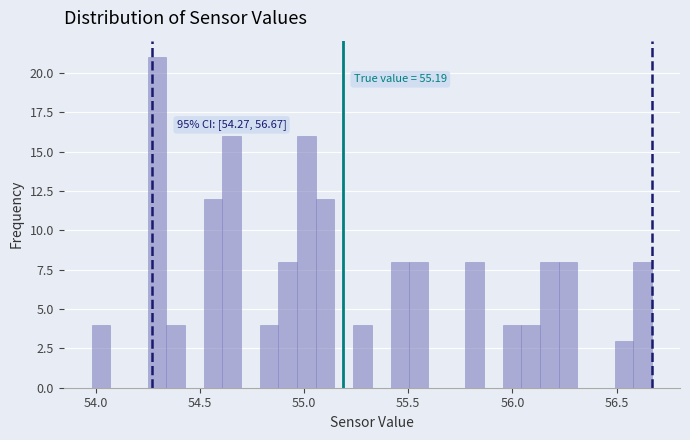

Around what value on the x-axis is the tallest bar? Give the approximate position of its centre, as read against the axis.

54.30